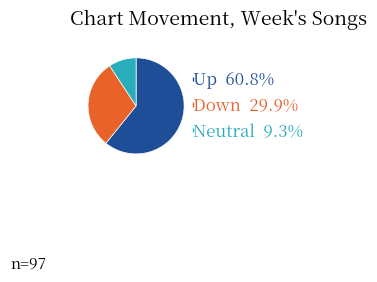

Is there any slice that represents more than half of the pie?

Yes